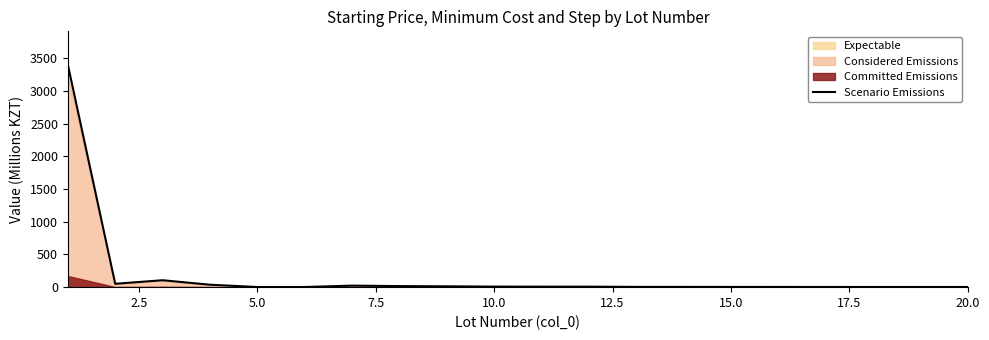

What is the maximum value for Scenario Emissions?

3401.1